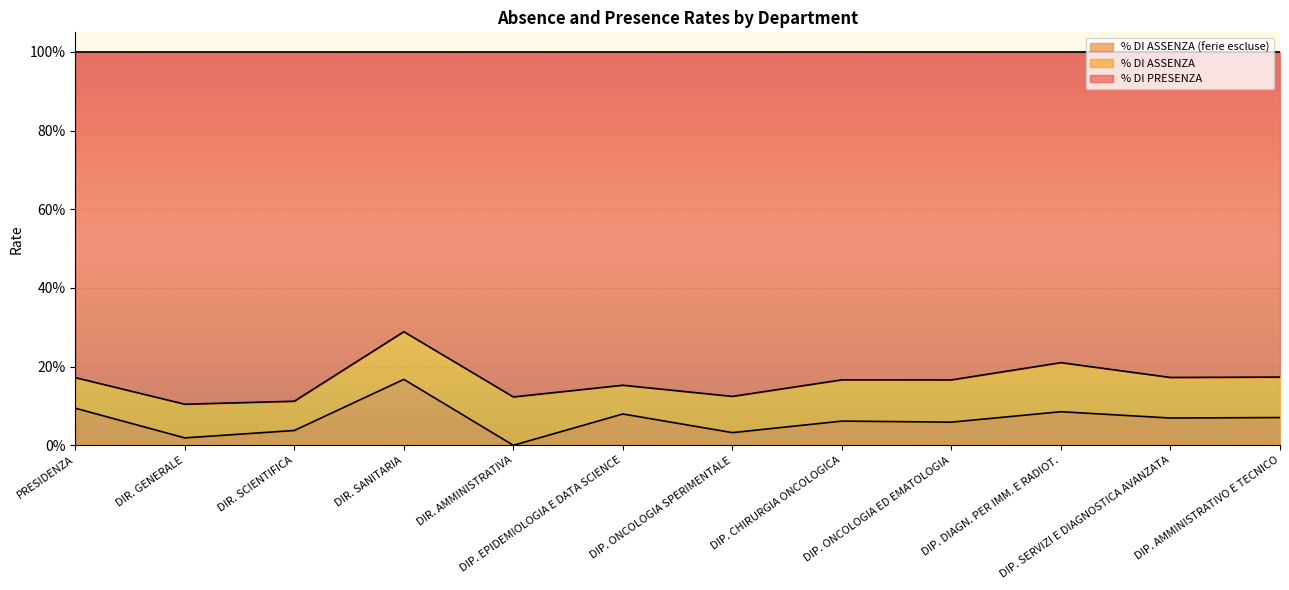

Which series has the widest spread of values?

% DI PRESENZA